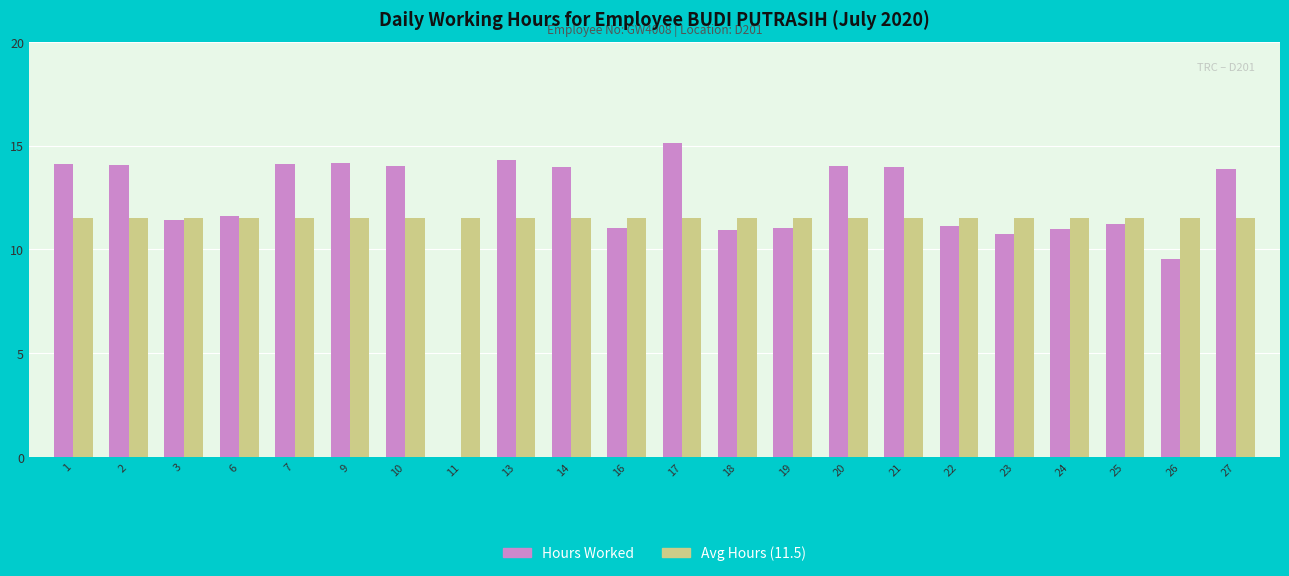

What is the sum of all Avg Hours (11.5) values?

253.0